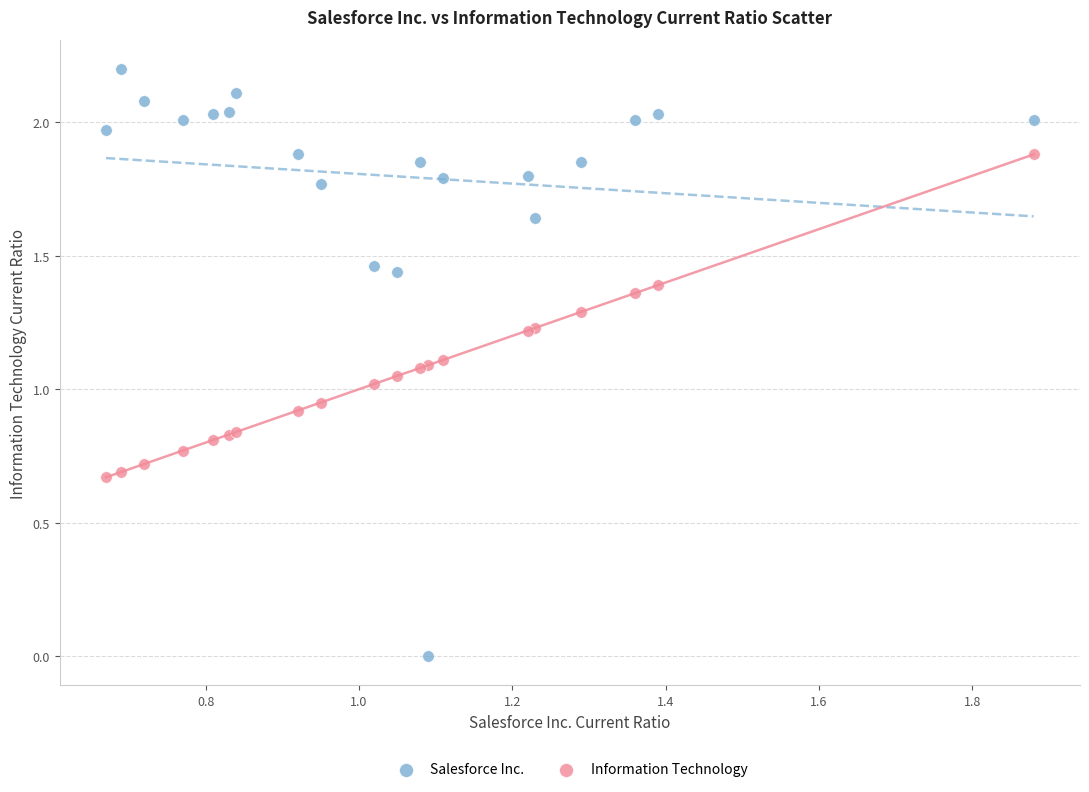

Which series has the widest spread of Y values?

Salesforce Inc.